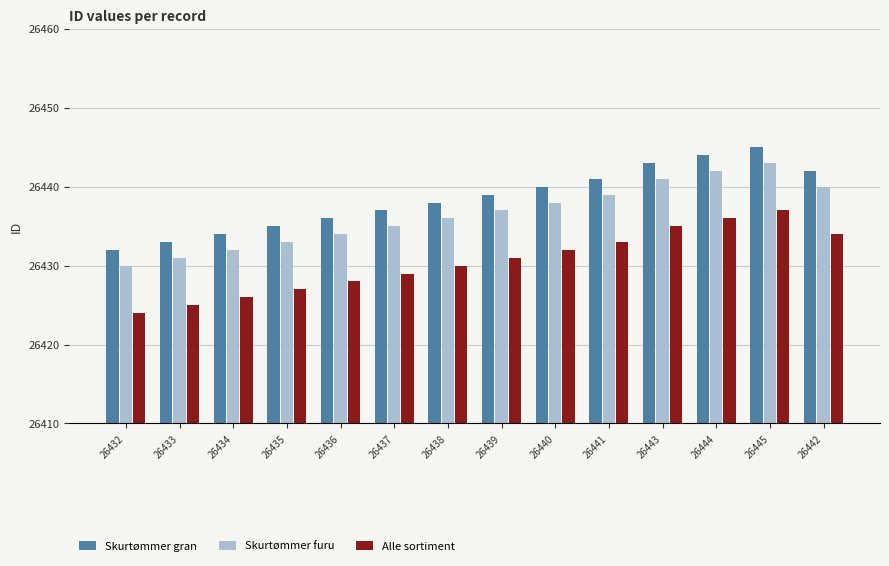

Which category has the lowest value in the Skurtømmer gran series?

26432